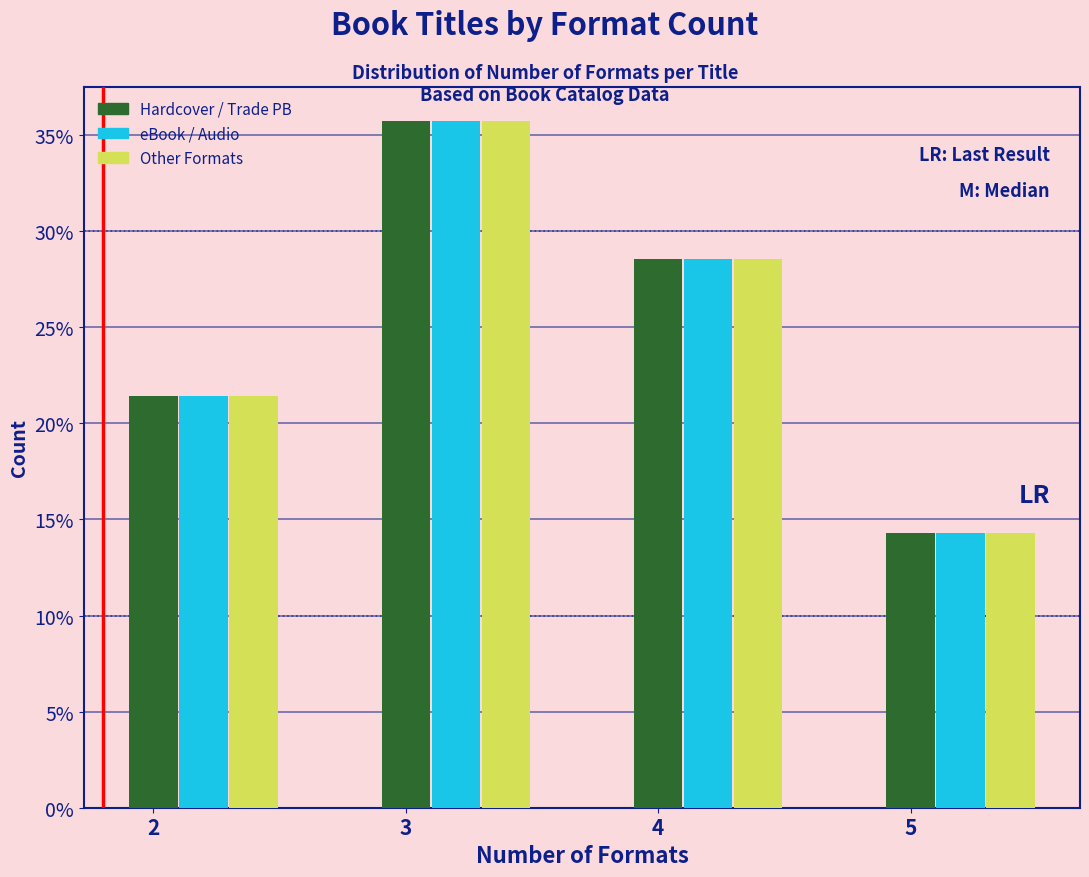

Where does the Hardcover / Trade PB series first go above 28?

3